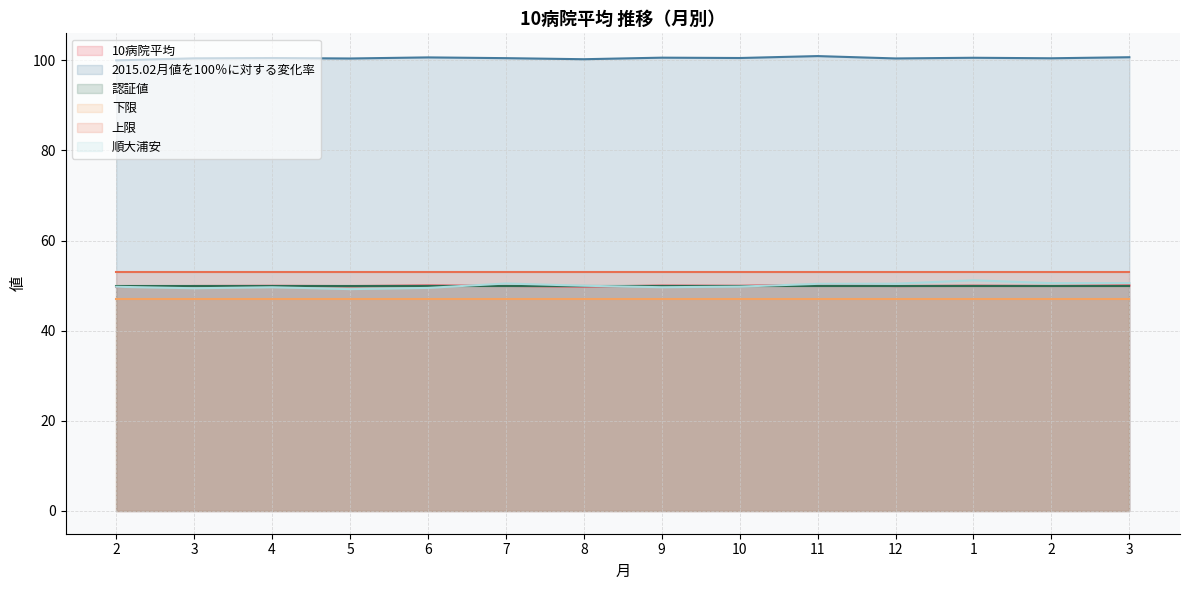

What is the spread (max minus min) of values at 6?

53.7